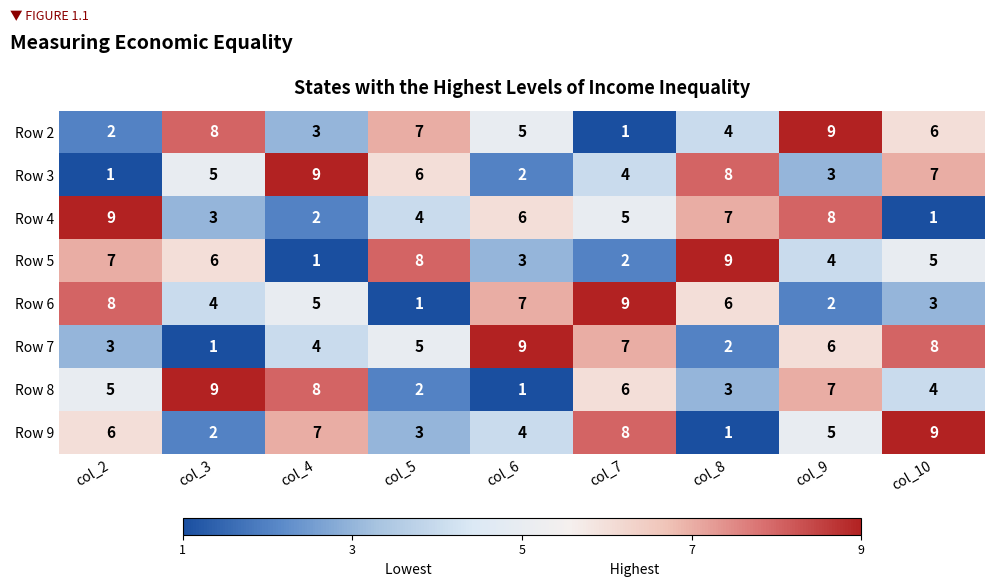

What is the sum of all Row 4 values?

45